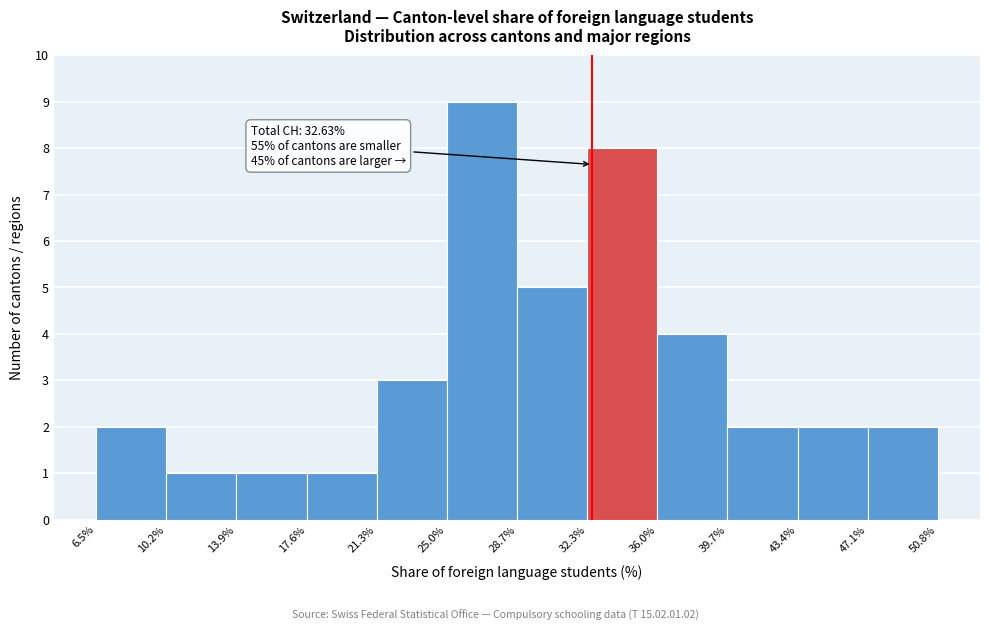

Which range on the x-axis has the tallest bar?

25.0% to 28.7%